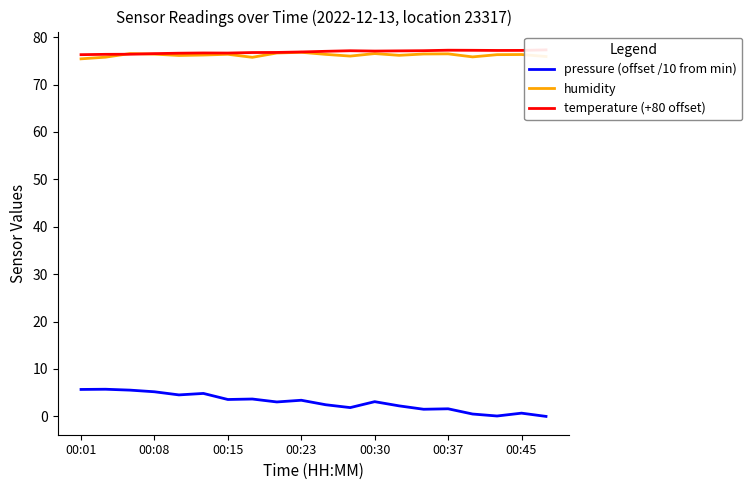

How many values in the humidity series are below 76?

5